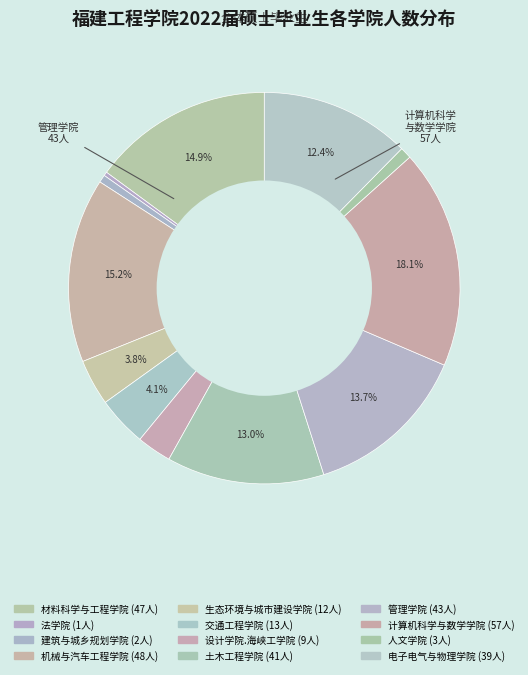

Rank the categories by value from lowest to highest.

法学院, 建筑与城乡规划学院, 人文学院, 设计学院.海峡工学院, 生态环境与城市建设学院, 交通工程学院, 电子电气与物理学院, 土木工程学院, 管理学院, 材料科学与工程学院, 机械与汽车工程学院, 计算机科学与数学学院